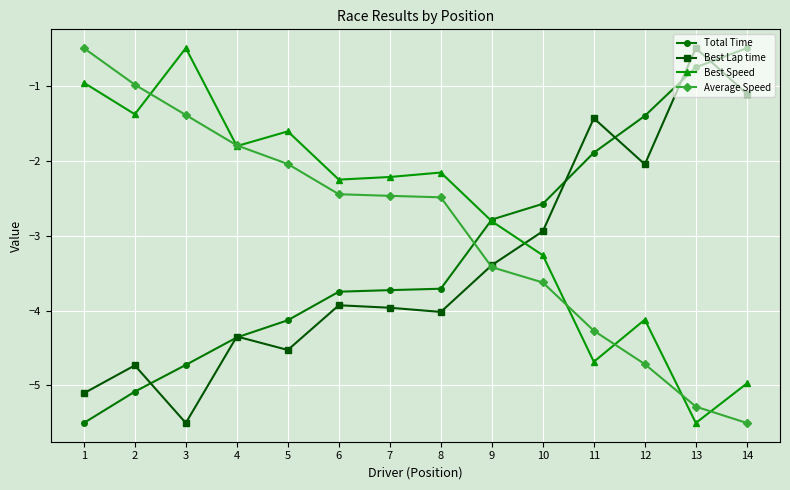

What is the value of the Best Lap time point at the 12th from the left?

-2.1